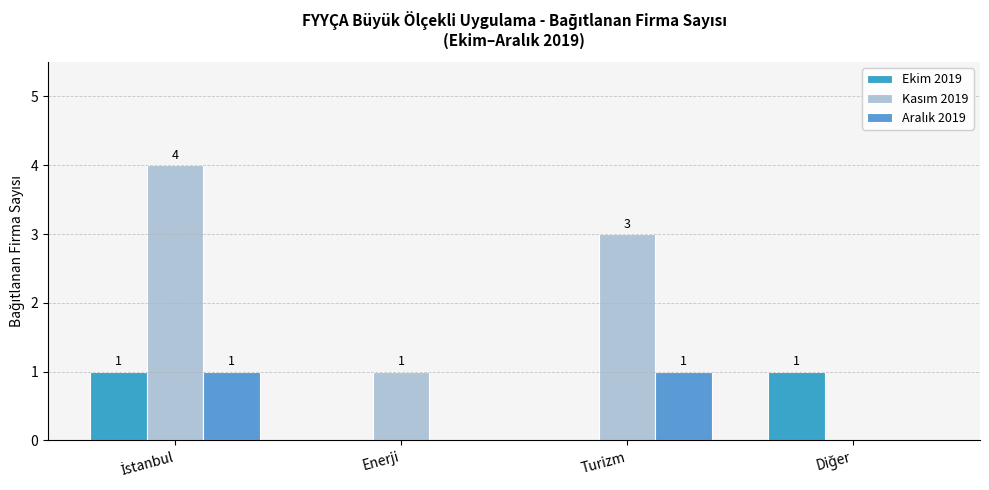

Rank the series at İstanbul from lowest to highest value.

Ekim 2019, Aralık 2019, Kasım 2019